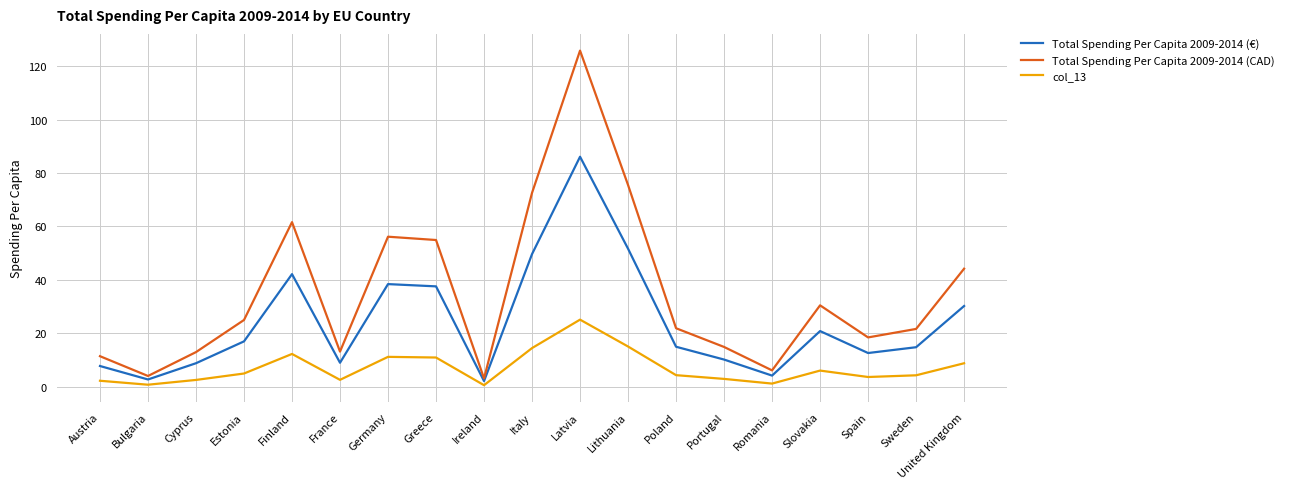

How many lines are shown in the chart?

3